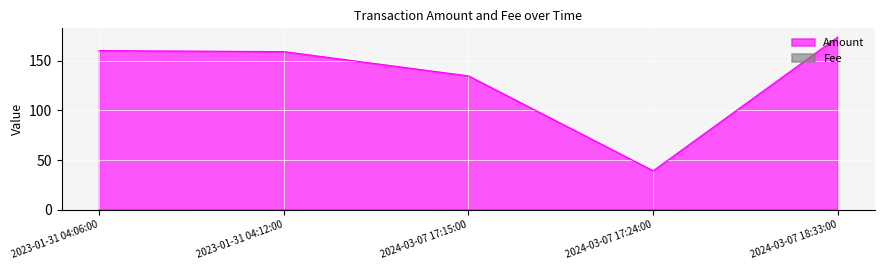

How many data points in Amount are less than 159?

2